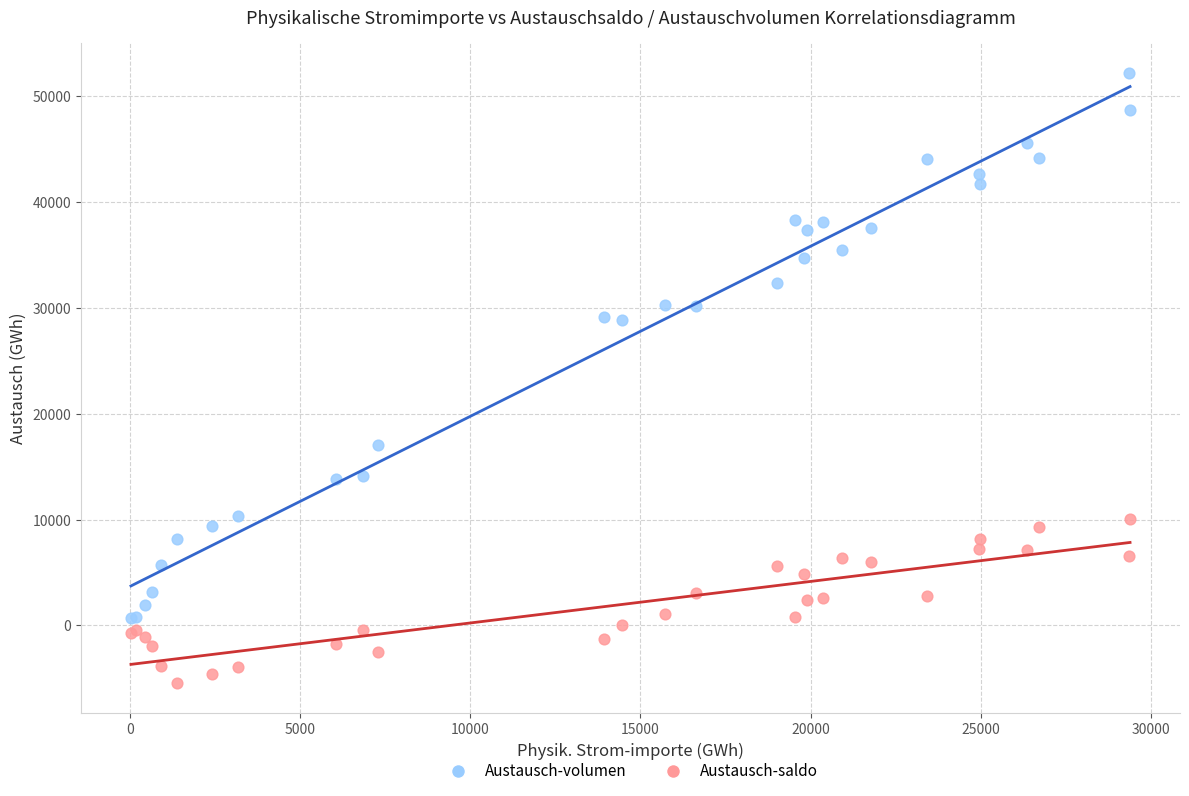

What are all the series names shown in the legend?

Austausch-volumen, Austausch-saldo